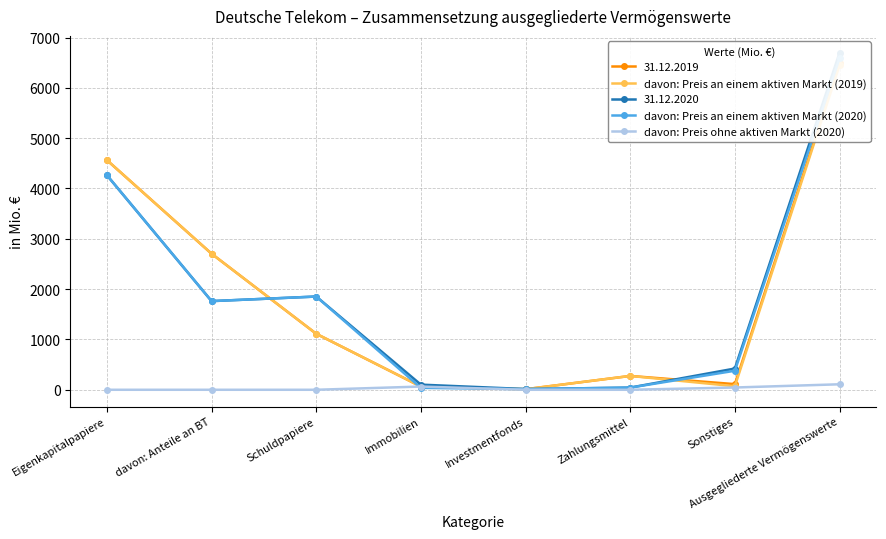

What is the average value of the davon: Preis ohne aktiven Markt (2020) series?

27